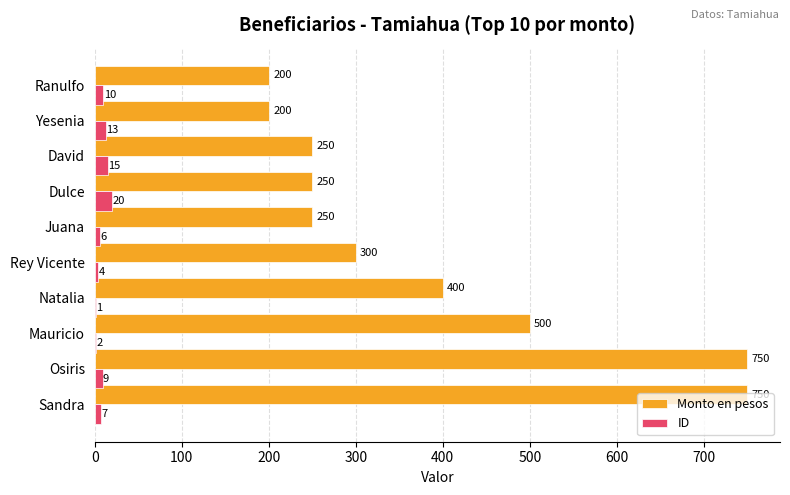

What is the greatest value displayed?

750